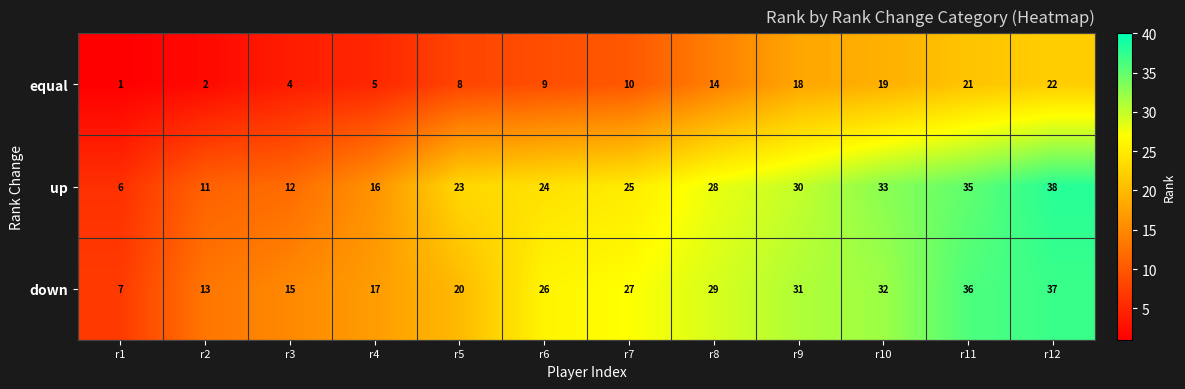

Where is down nearest to the value 22?

r5